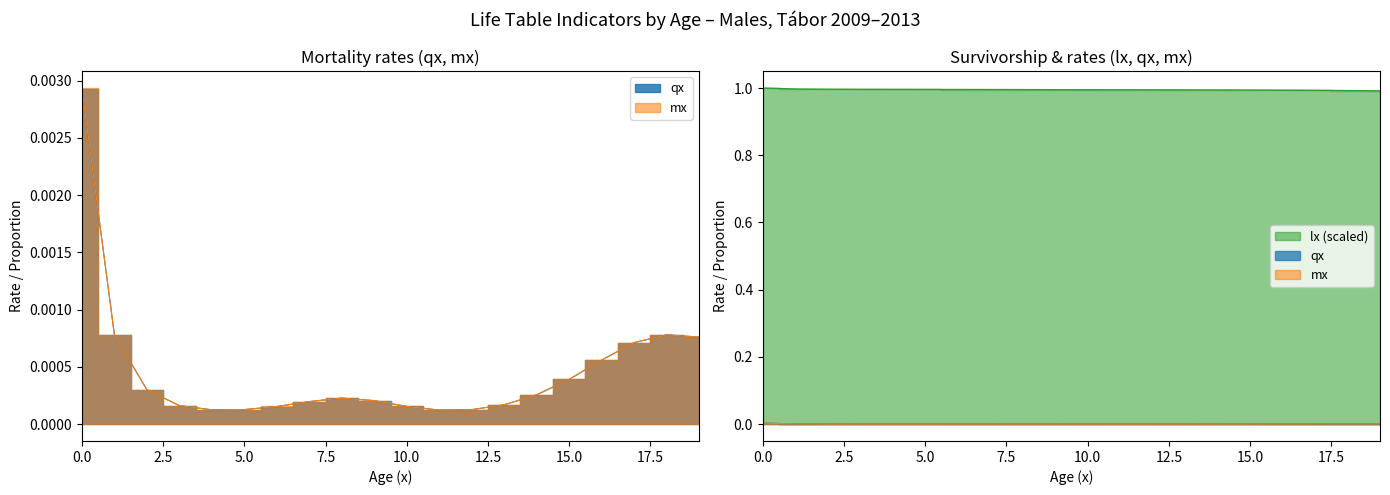

Reading right to left, transcribe all the data shown in this chart.

qx: 0.0	0.0	0.0	0.0	0.0	0.0	0.0	0.0	0.0	0.0	0.0	0.0	0.0	0.0	0.0	0.0	0.0	0.0	0.0	0.0
mx: 0.0	0.0	0.0	0.0	0.0	0.0	0.0	0.0	0.0	0.0	0.0	0.0	0.0	0.0	0.0	0.0	0.0	0.0	0.0	0.0
lx_scaled: 1.0	1.0	1.0	1.0	1.0	1.0	1.0	1.0	1.0	1.0	1.0	1.0	1.0	1.0	1.0	1.0	1.0	1.0	1.0	1.0